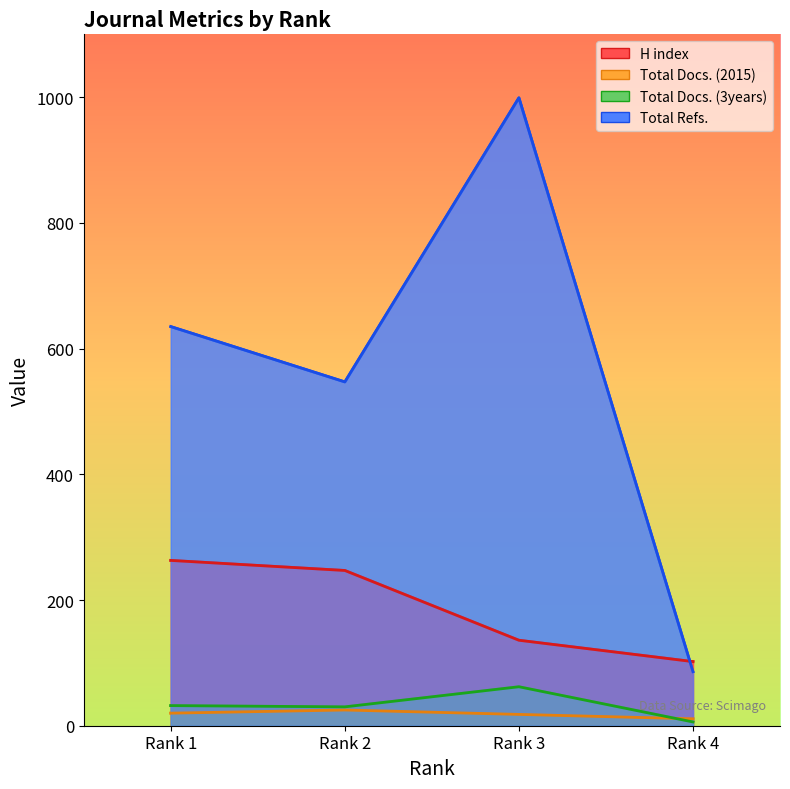

What is the difference between the Total Refs. values at Rank 4 and Rank 1?

549